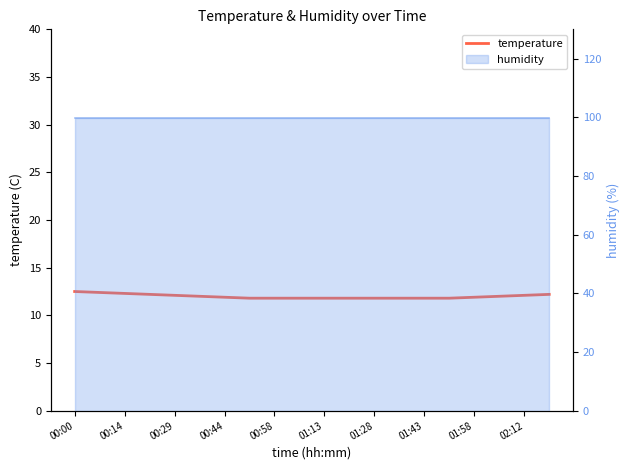

Approximately how many times larger is the value at 00:58 compared to 02:12?

1.0